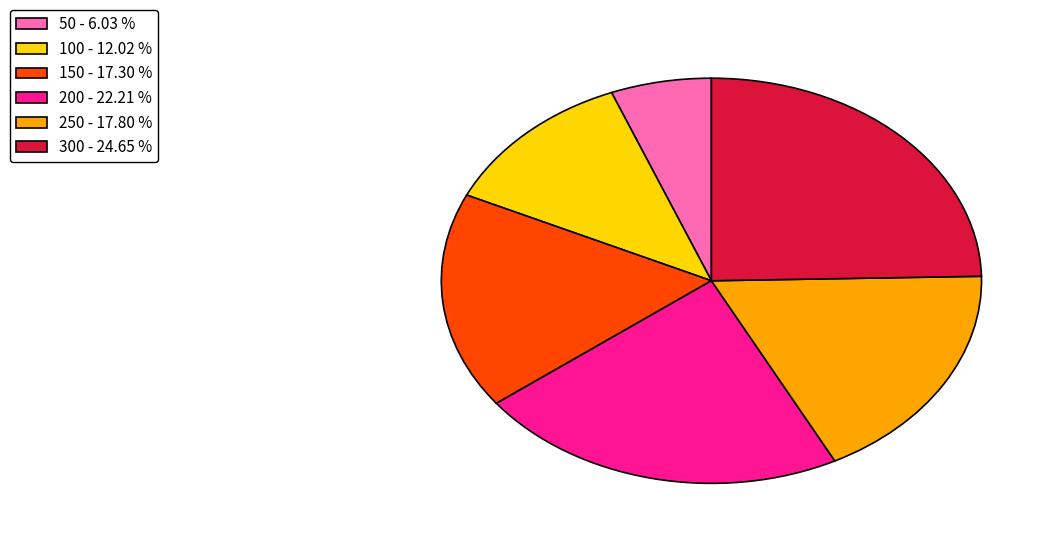

Is 100 the majority of the pie?

No